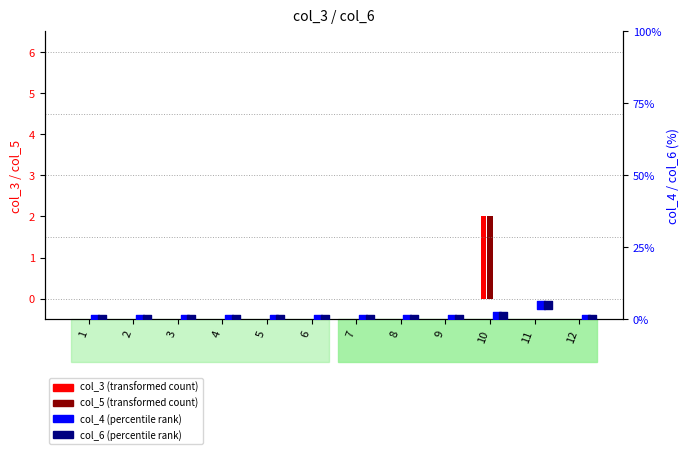

At how many categories does at least one series exceed 2?

1